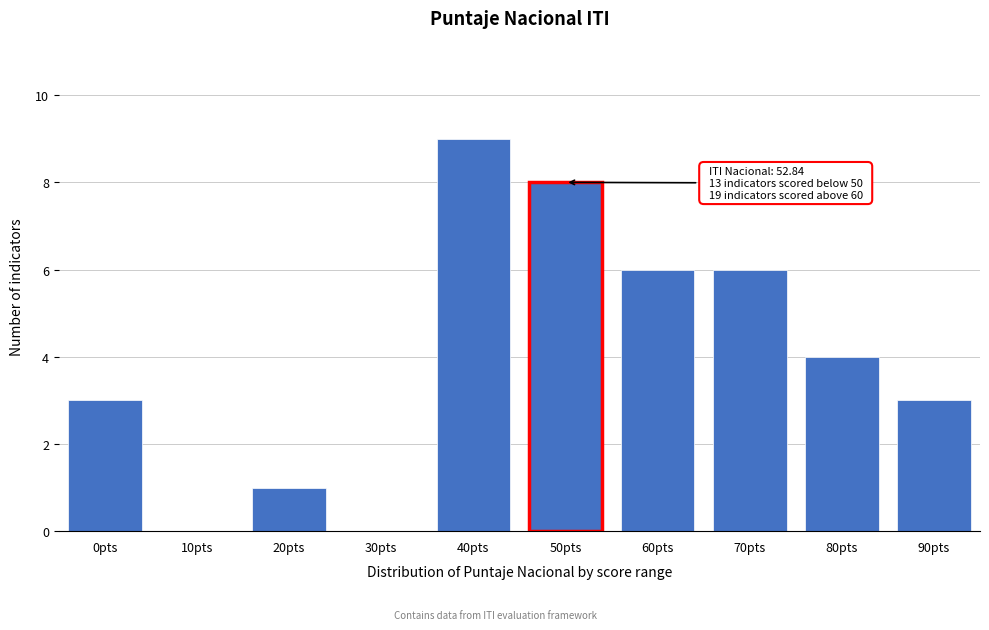

Reading left to right, extract all data points from this chart.

0pts=3	10pts=0	20pts=1	30pts=0	40pts=9	50pts=8	60pts=6	70pts=6	80pts=4	90pts=3